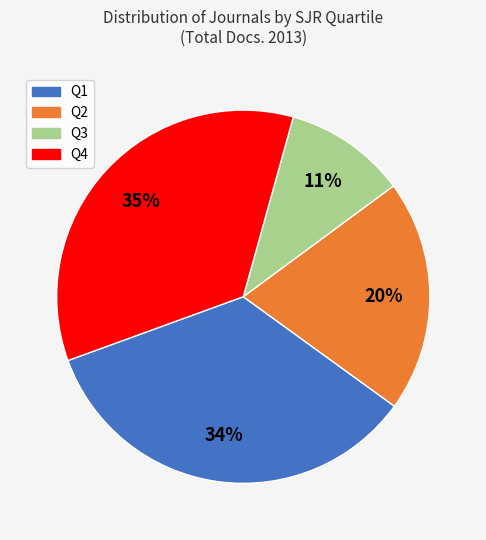

Which slice is the smallest?

Q3